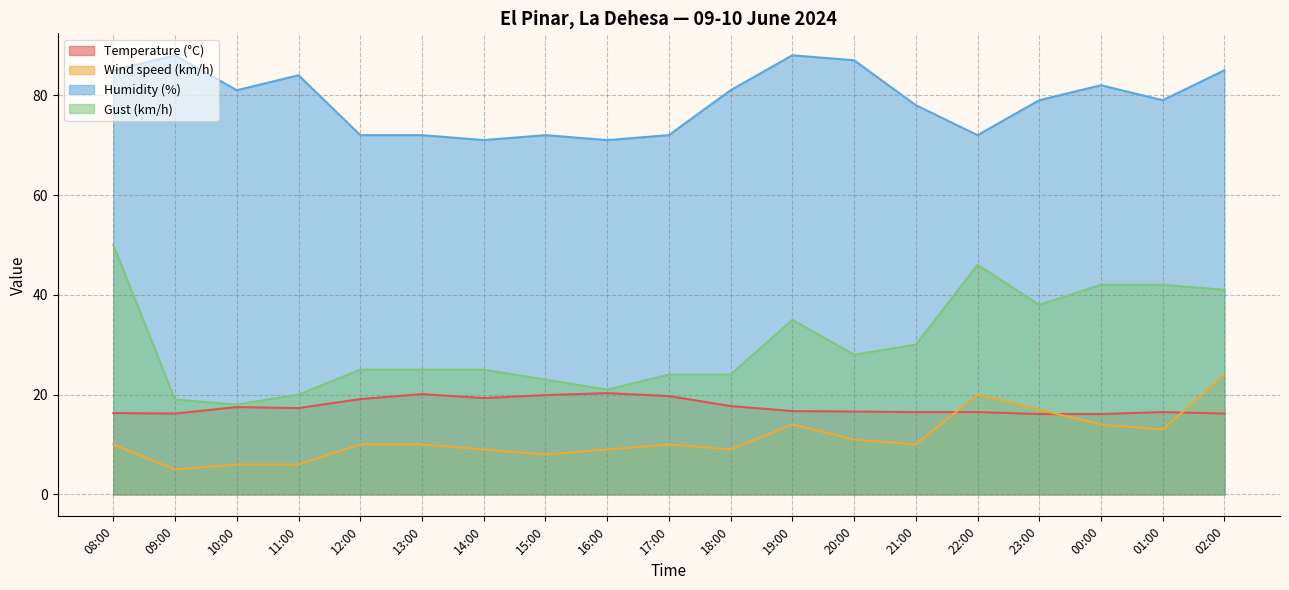

How many interior local valleys does the Wind speed (km/h) series have?

5